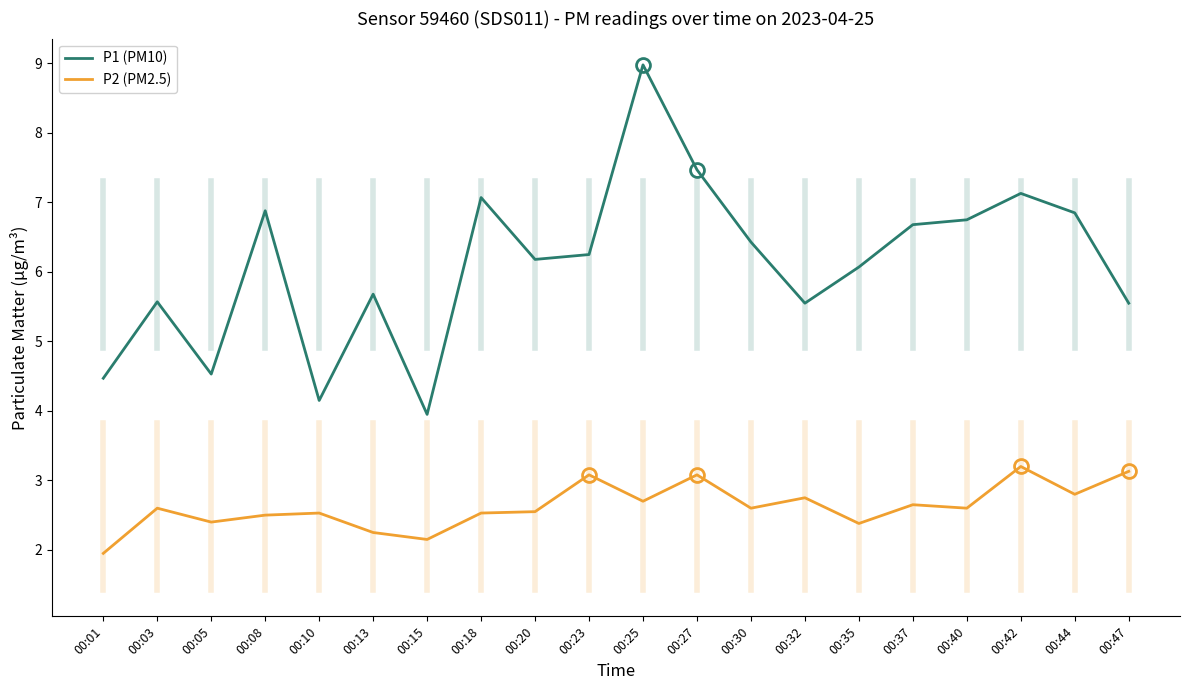

Which label corresponds to the largest value in the chart?

00:25